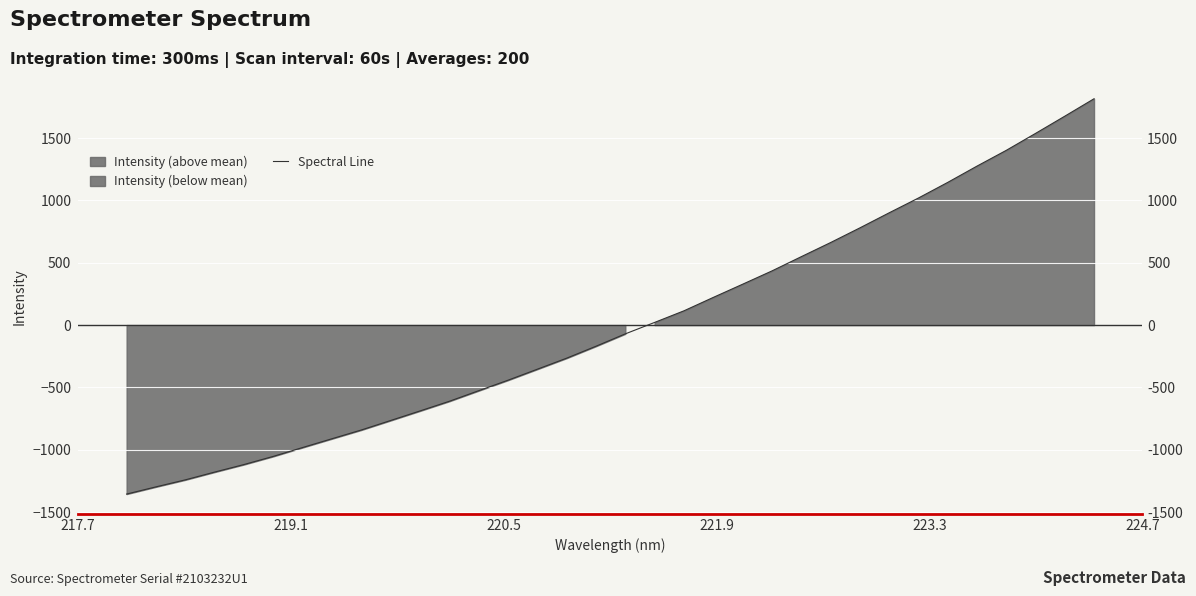

What position from the left is 221.9?

4